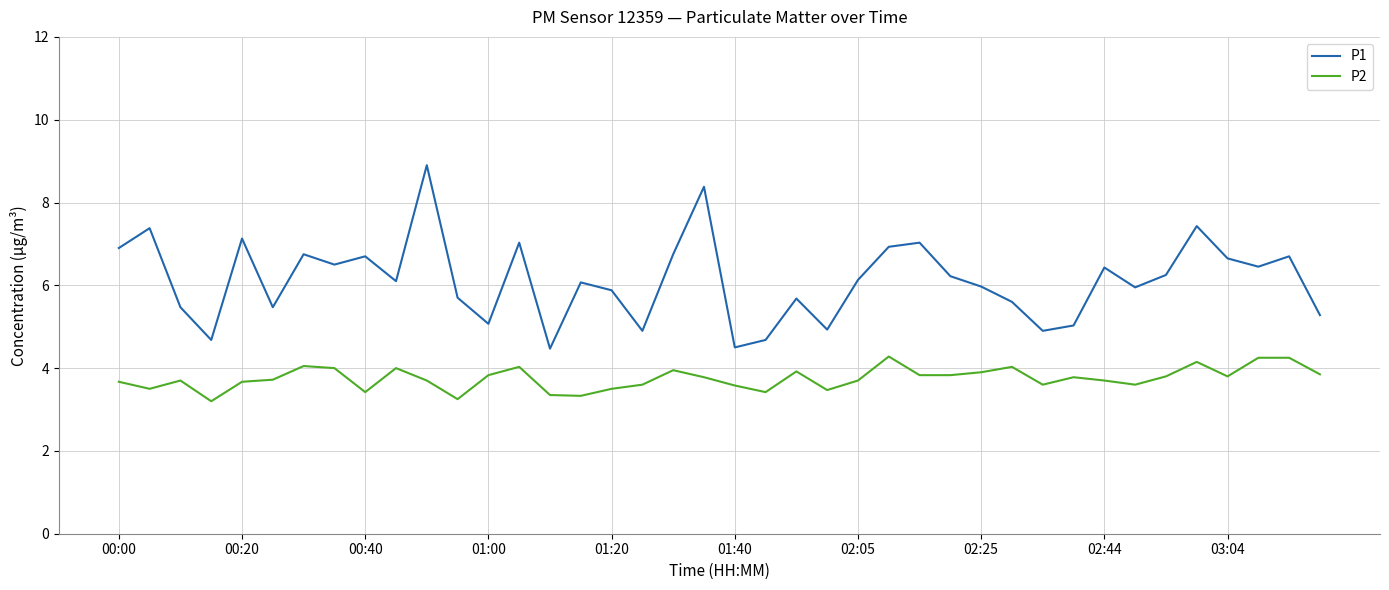

What is the greatest value displayed?

8.9